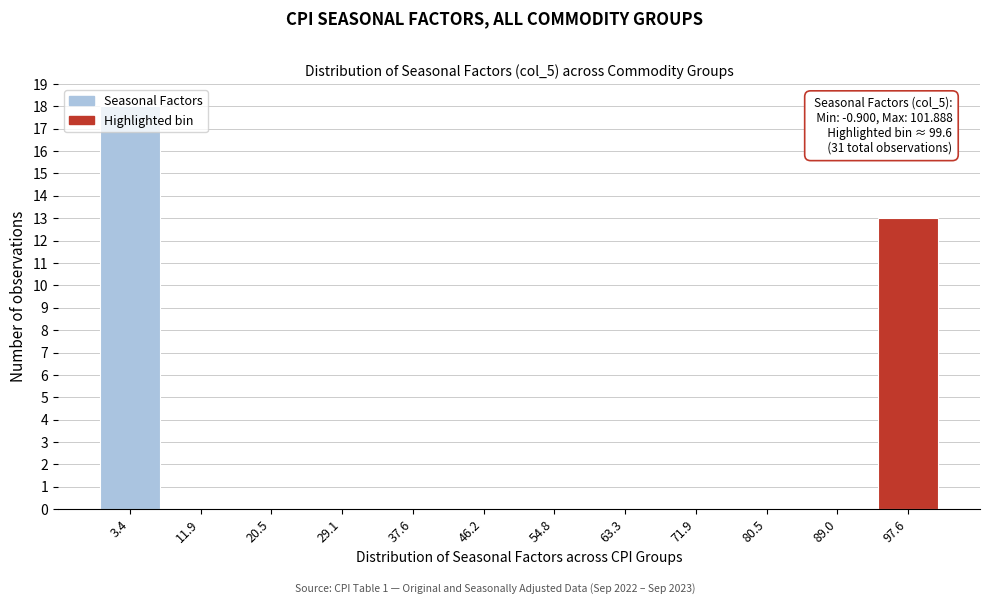

Which range on the x-axis has the tallest bar?

-1 to 8